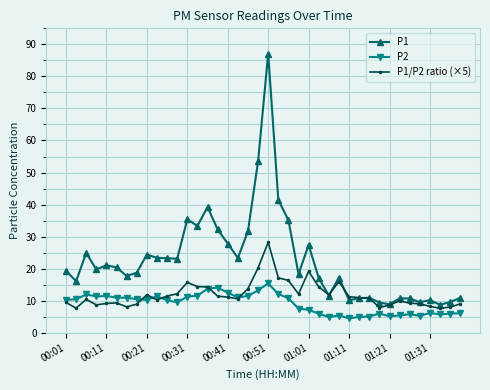

Which series has the widest spread of values?

P1